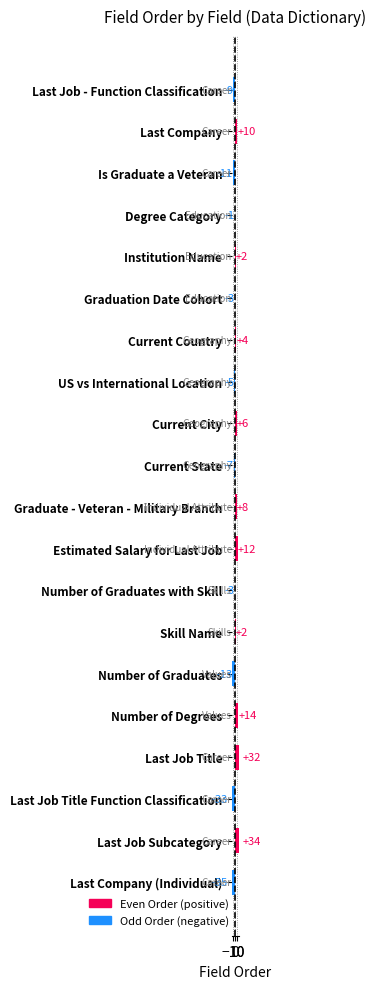

What is the difference between the maximum and minimum values?

69